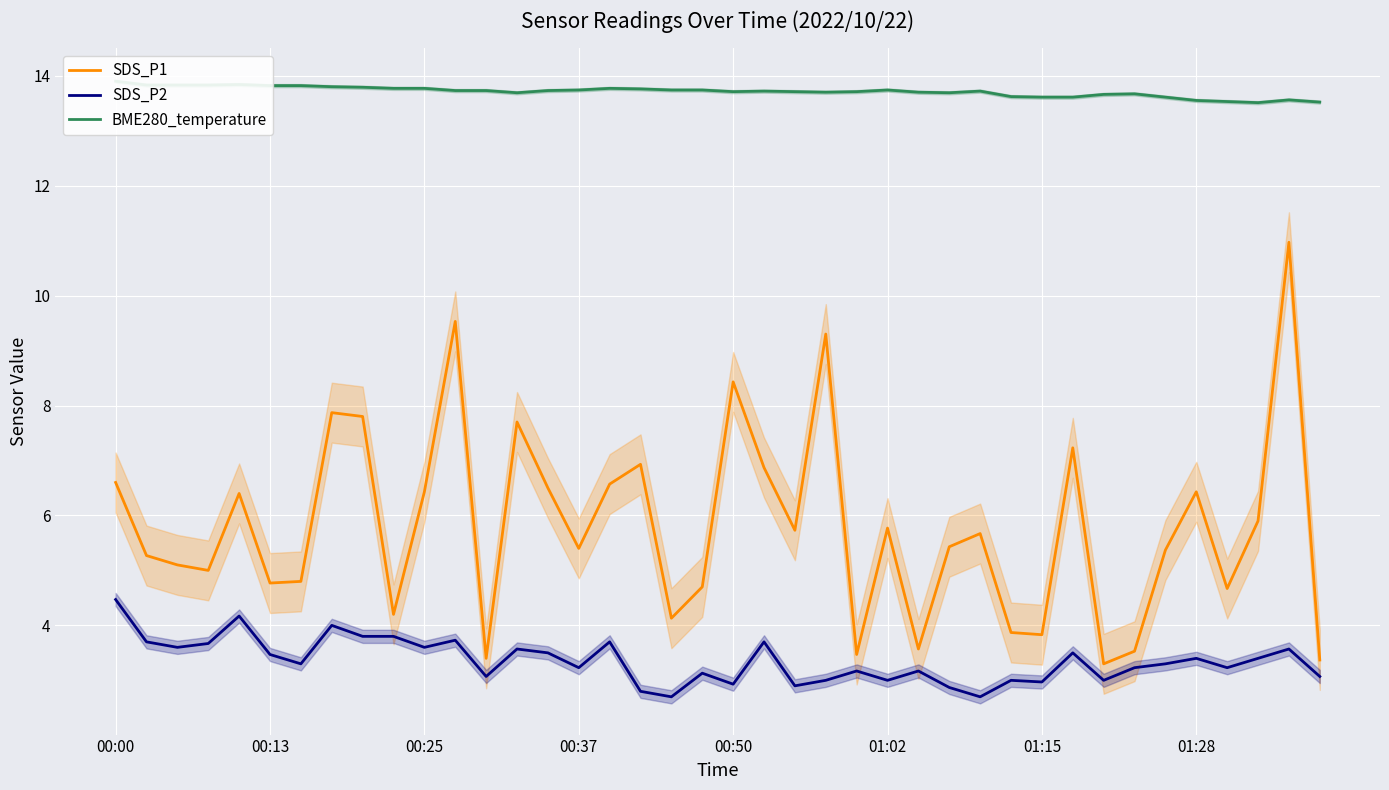

What is the highest value of the SDS_P2 series?

4.5